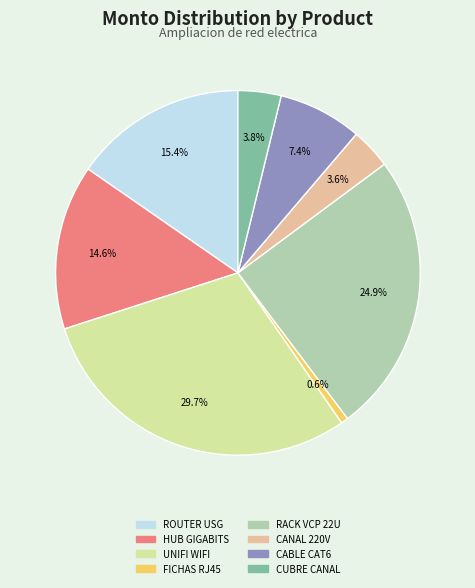

Is there any slice that represents more than half of the pie?

No